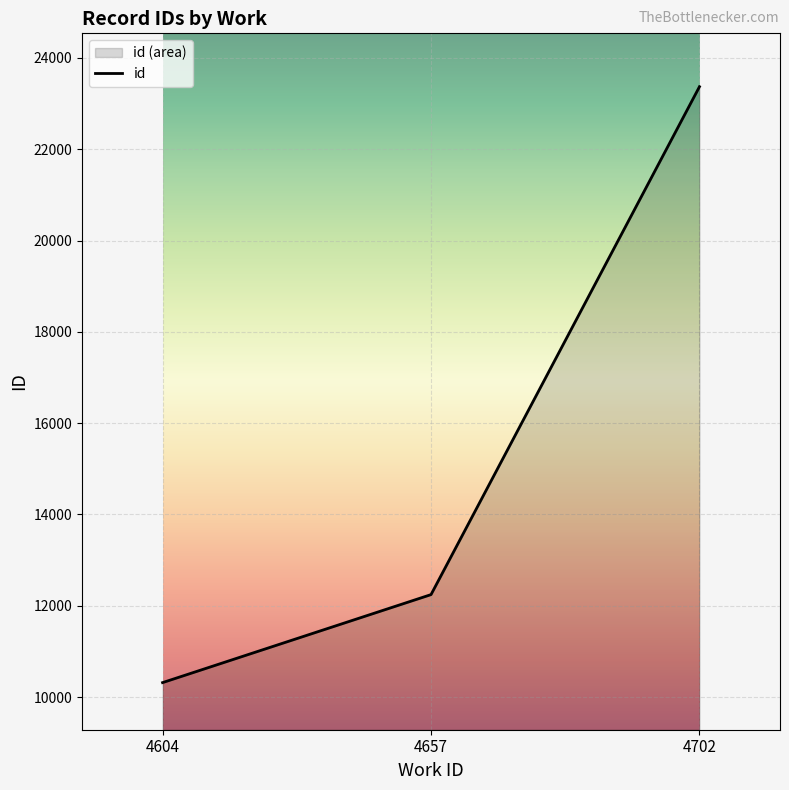

The chart shows a value of 10318.0 at 4604. True or false?

True